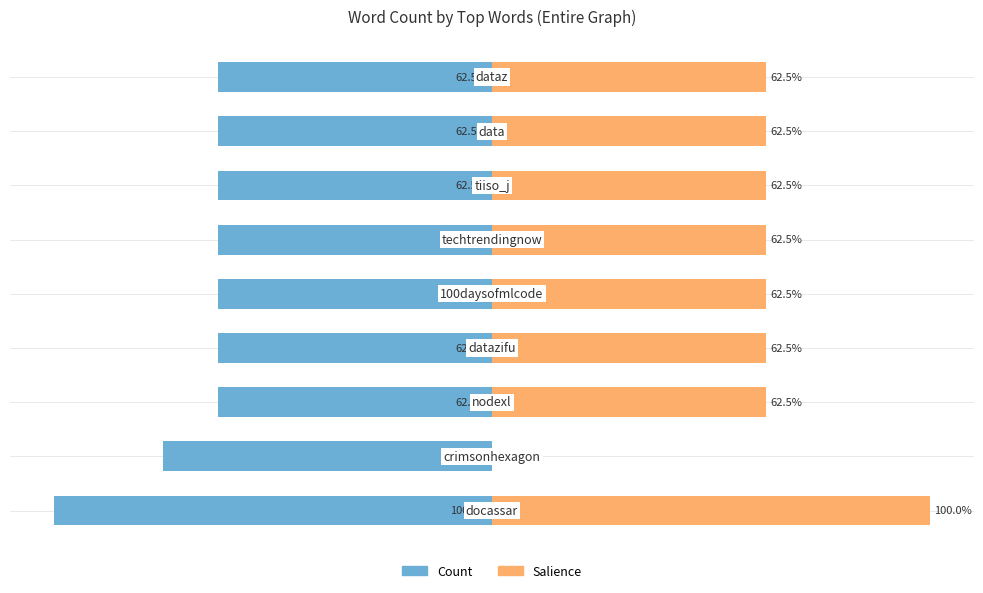

What is the value of the Count bar at the 1st from the left?

-100.0